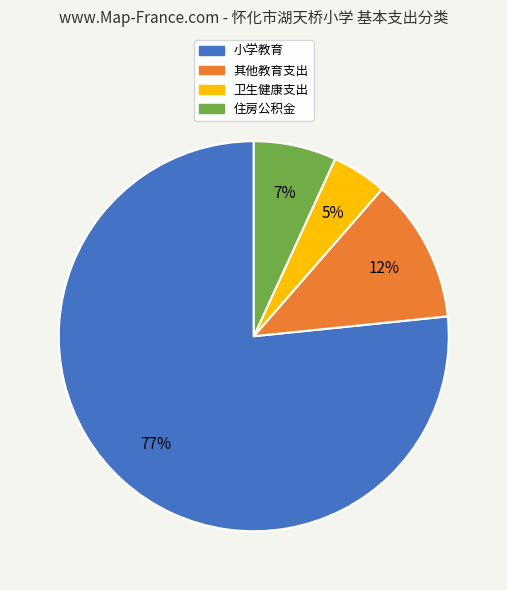

To the nearest percent, what is the average slice percentage?

25%